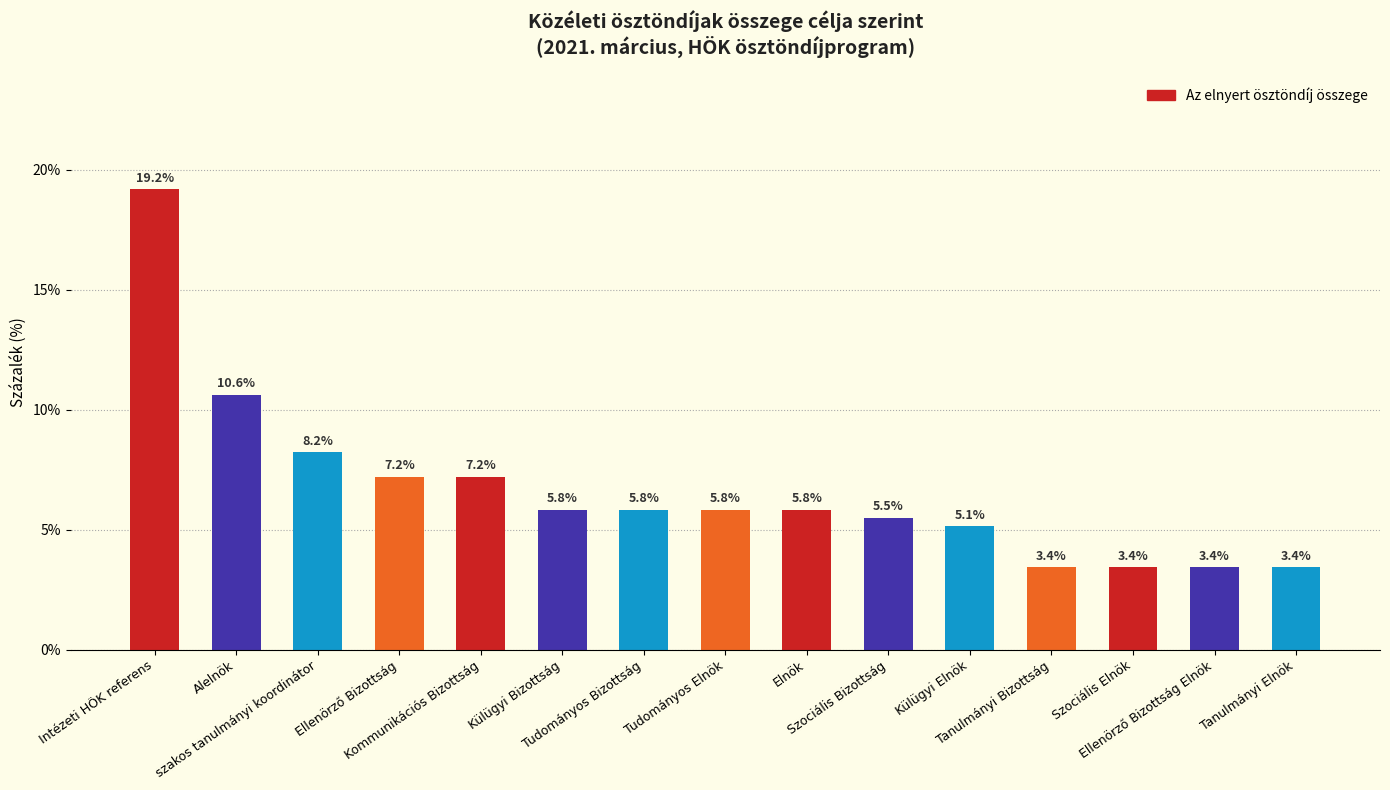

What is the minimum value shown in the chart?

3.4